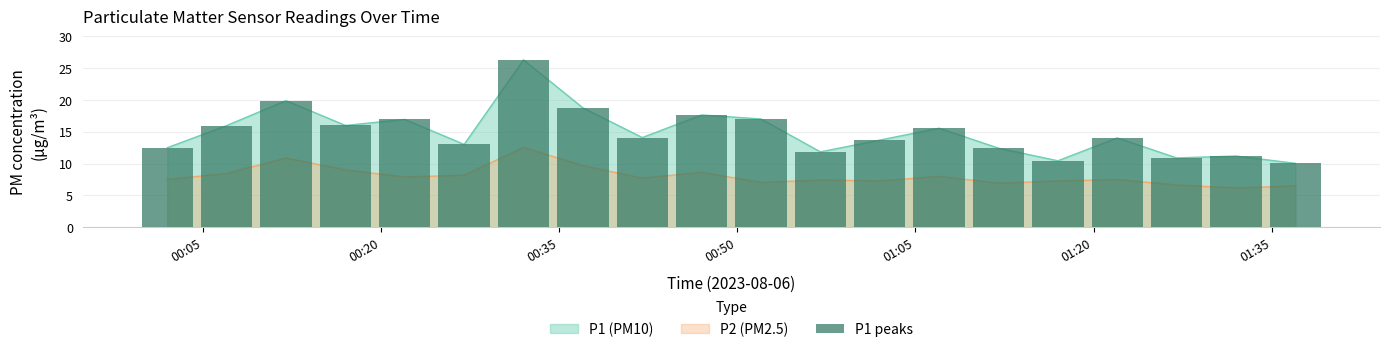

What is the smallest value displayed?

10.1